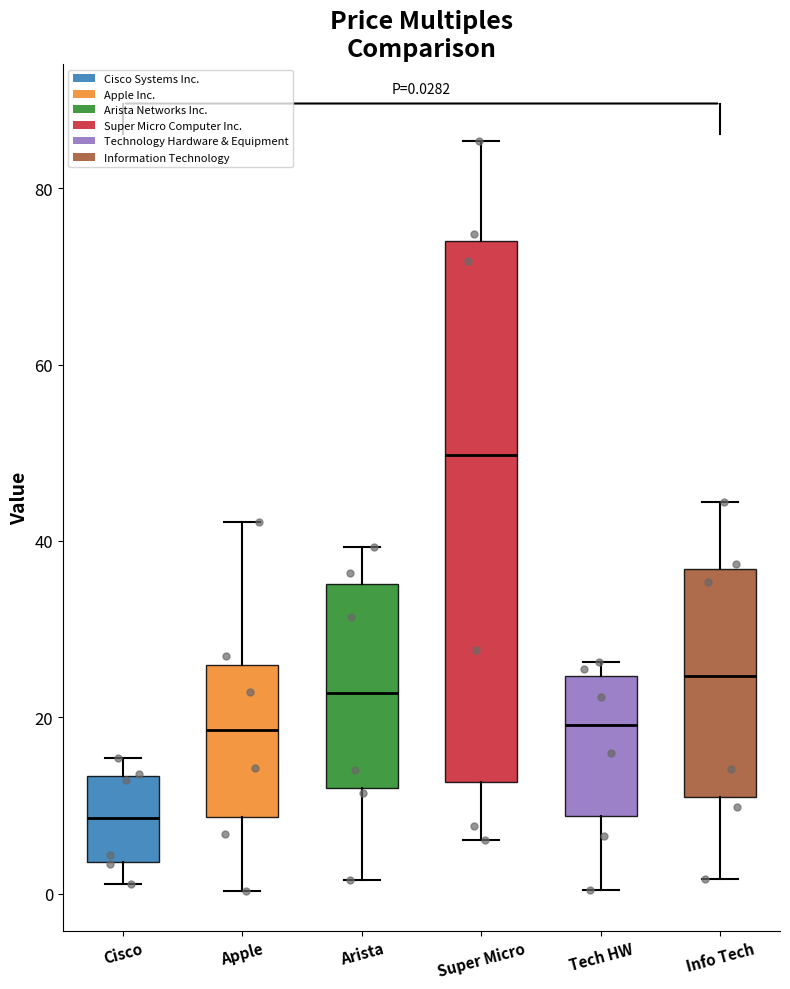

Comparing the boxes themselves (not the whiskers), which one is the tallest?

Super Micro